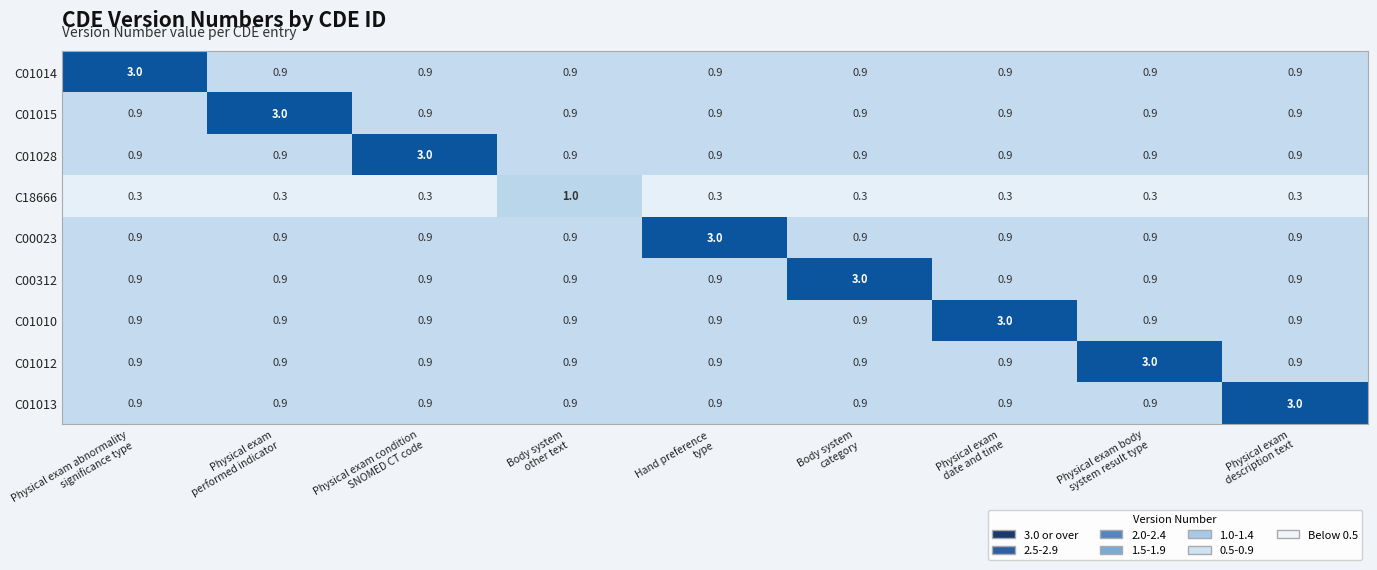

How many categories are shown in the chart?

9